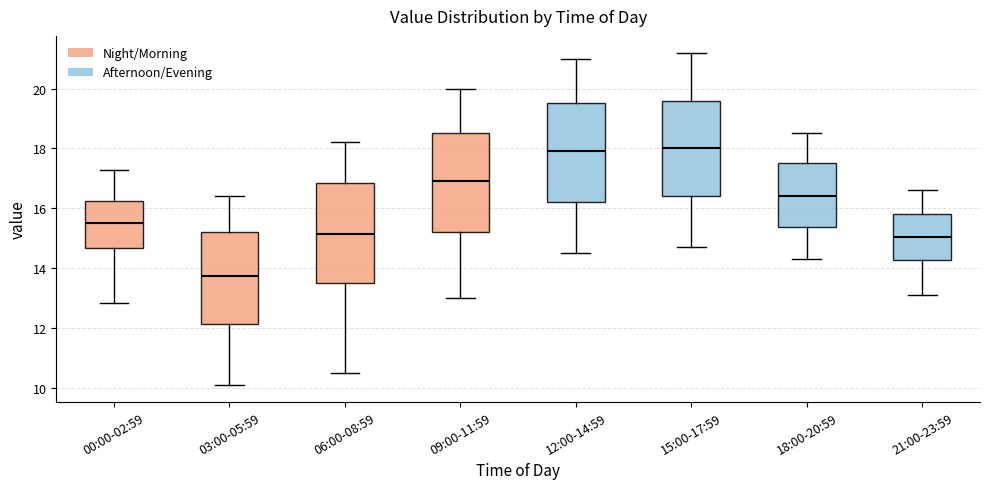

Reading left to right, transcribe this box plot: for each box, give where its median line is, the range the box spans, and where its two whiskers end, as read against the y-axis. The values are not printed on the chart, so give them approximately, as read against the axis.

00:00-02:59: median 15.6, box 14.6 to 16.2, whiskers 12.8 to 17.2
03:00-05:59: median 13.8, box 12.2 to 15.2, whiskers 10.2 to 16.4
06:00-08:59: median 15.2, box 13.6 to 16.8, whiskers 10.6 to 18.2
09:00-11:59: median 17.0, box 15.2 to 18.6, whiskers 13.0 to 20.0
12:00-14:59: median 18.0, box 16.2 to 19.6, whiskers 14.6 to 21.0
15:00-17:59: median 18.0, box 16.4 to 19.6, whiskers 14.8 to 21.2
18:00-20:59: median 16.4, box 15.4 to 17.6, whiskers 14.4 to 18.6
21:00-23:59: median 15.0, box 14.2 to 15.8, whiskers 13.2 to 16.6